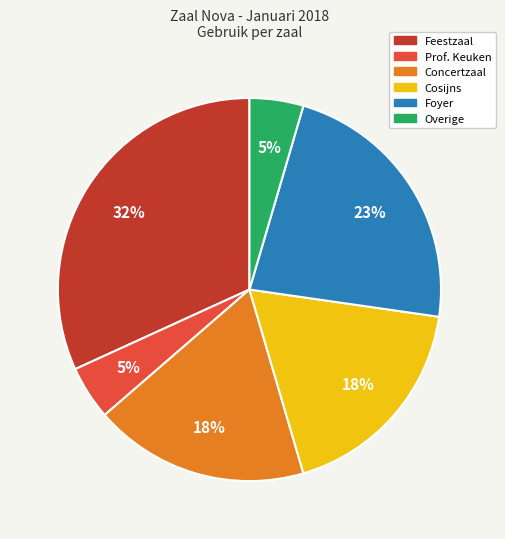

To the nearest percent, what is the average slice percentage?

17%